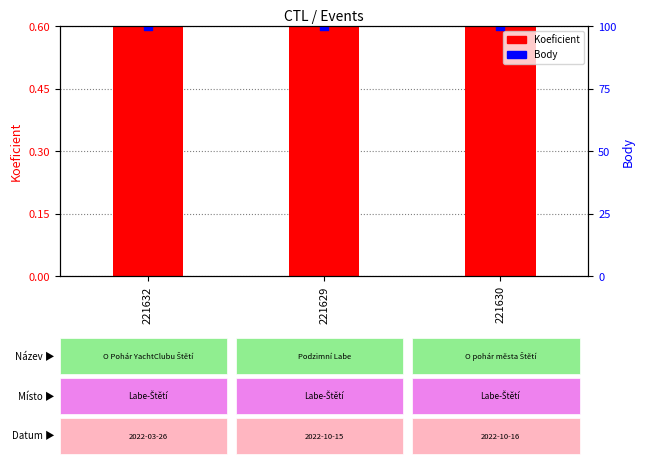

Which series has the largest Y range (max minus min)?

Koeficient